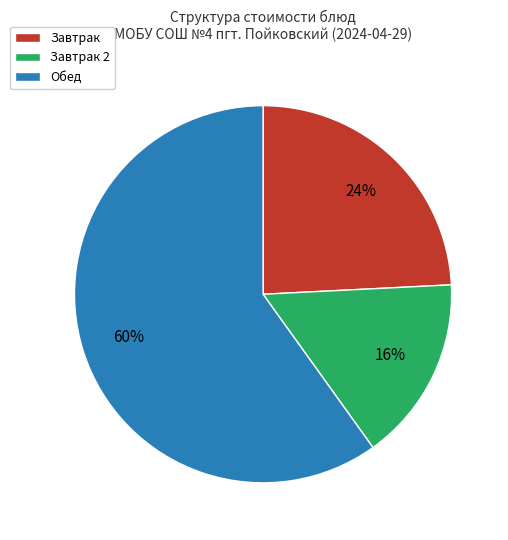

To the nearest percent, what is the average slice percentage?

33%